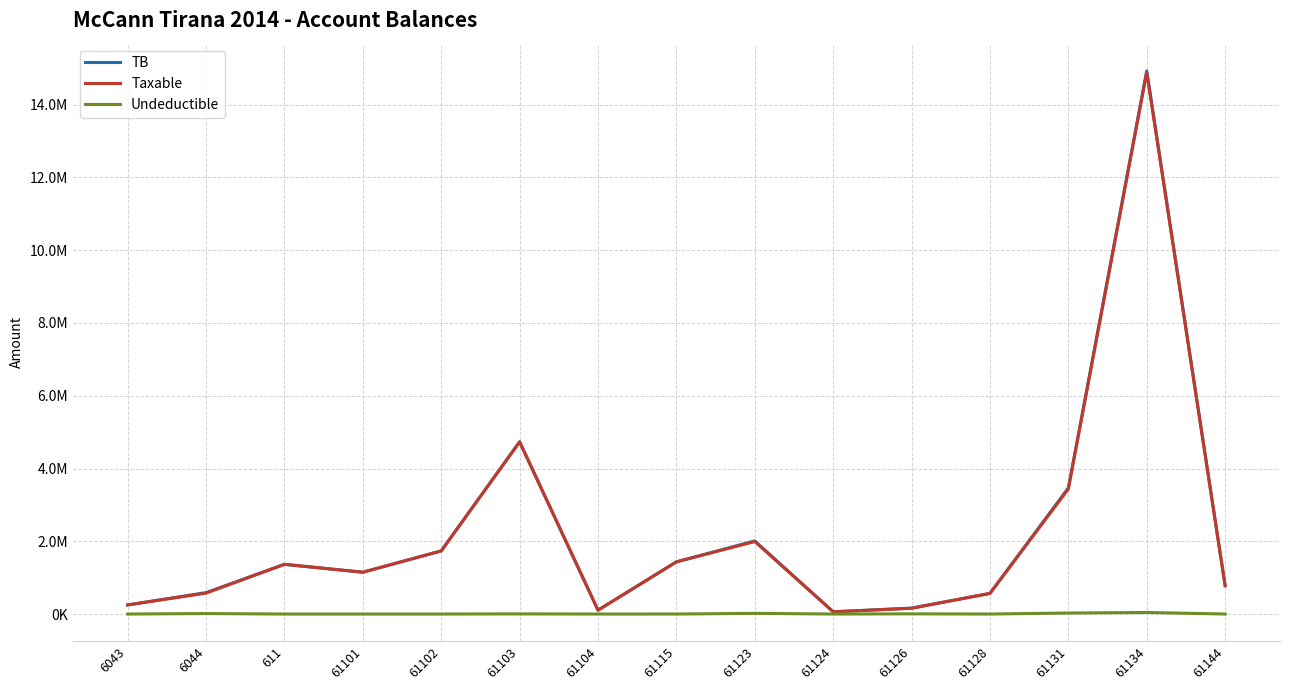

The value of Taxable at 6043 is 166083.7. True or false?

False